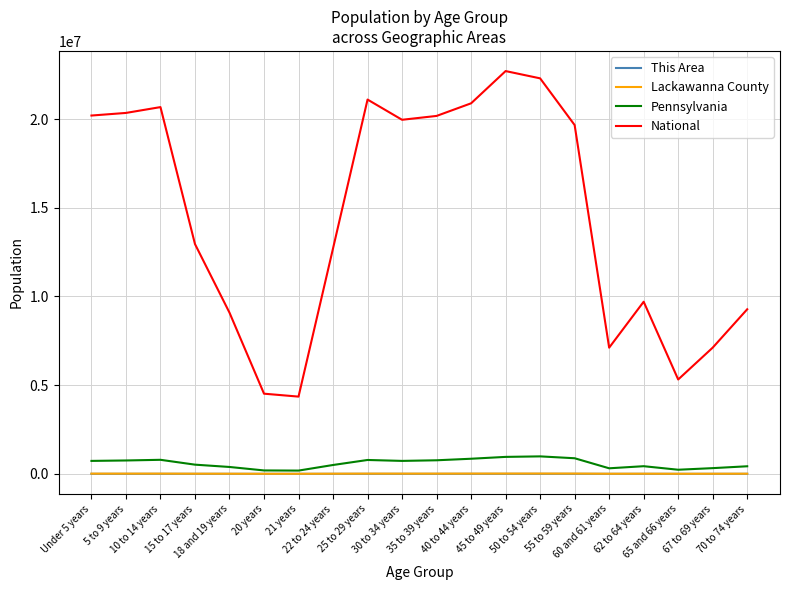

Which series has the largest total across all categories?

National